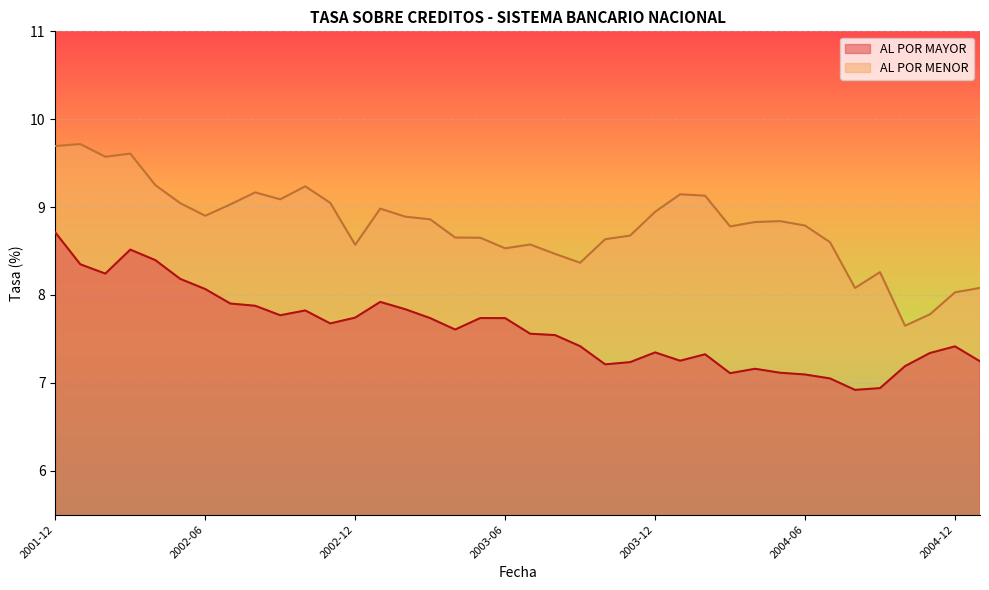

What is the highest value of the AL POR MENOR series?

9.7